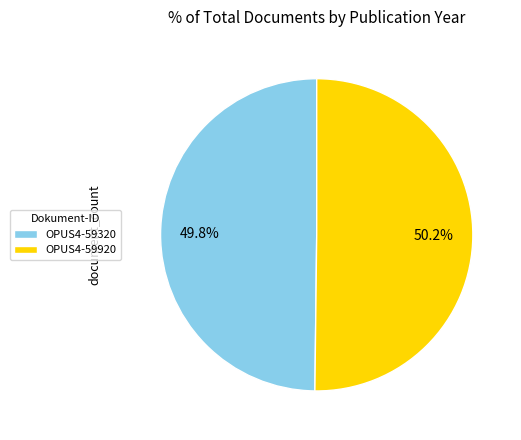

To the nearest percent, what is the average slice percentage?

50%